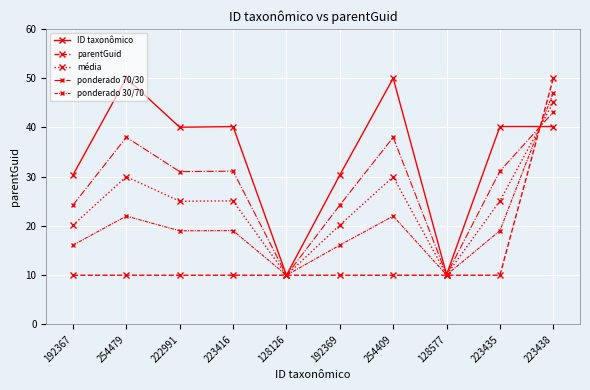

How many categories are shown in the chart?

10